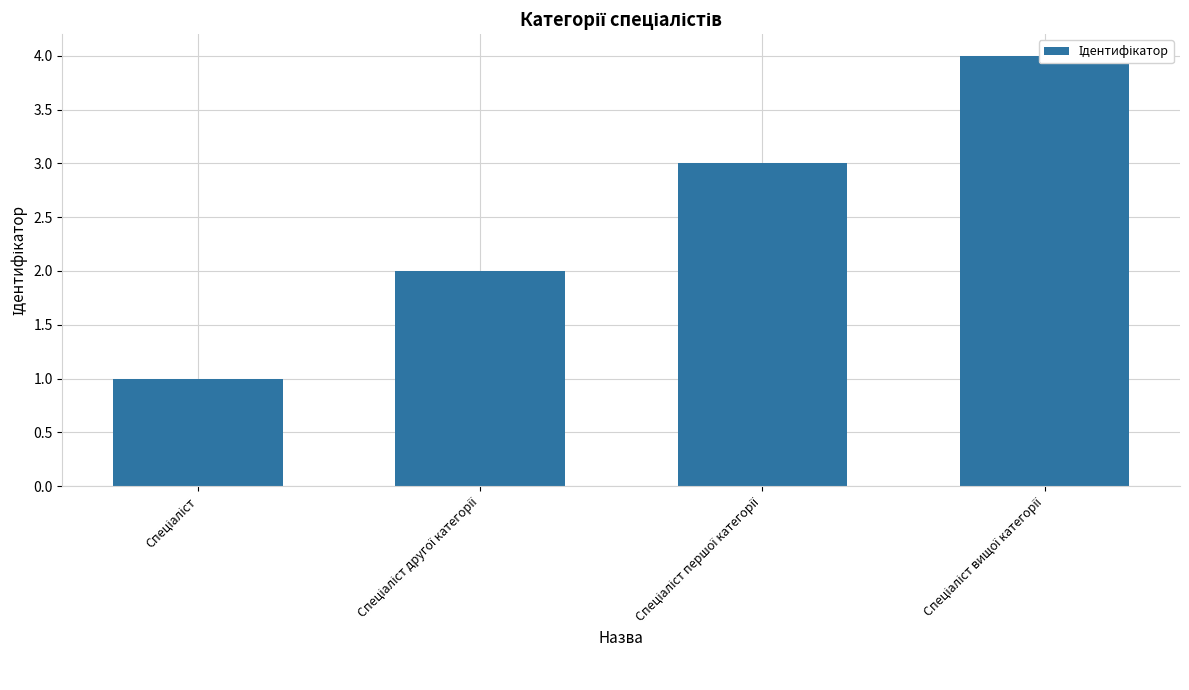

Reading left to right, transcribe all the data shown in this chart.

Спеціаліст=1	Спеціаліст другої категорії=2	Спеціаліст першої категорії=3	Спеціаліст вищої категорії=4